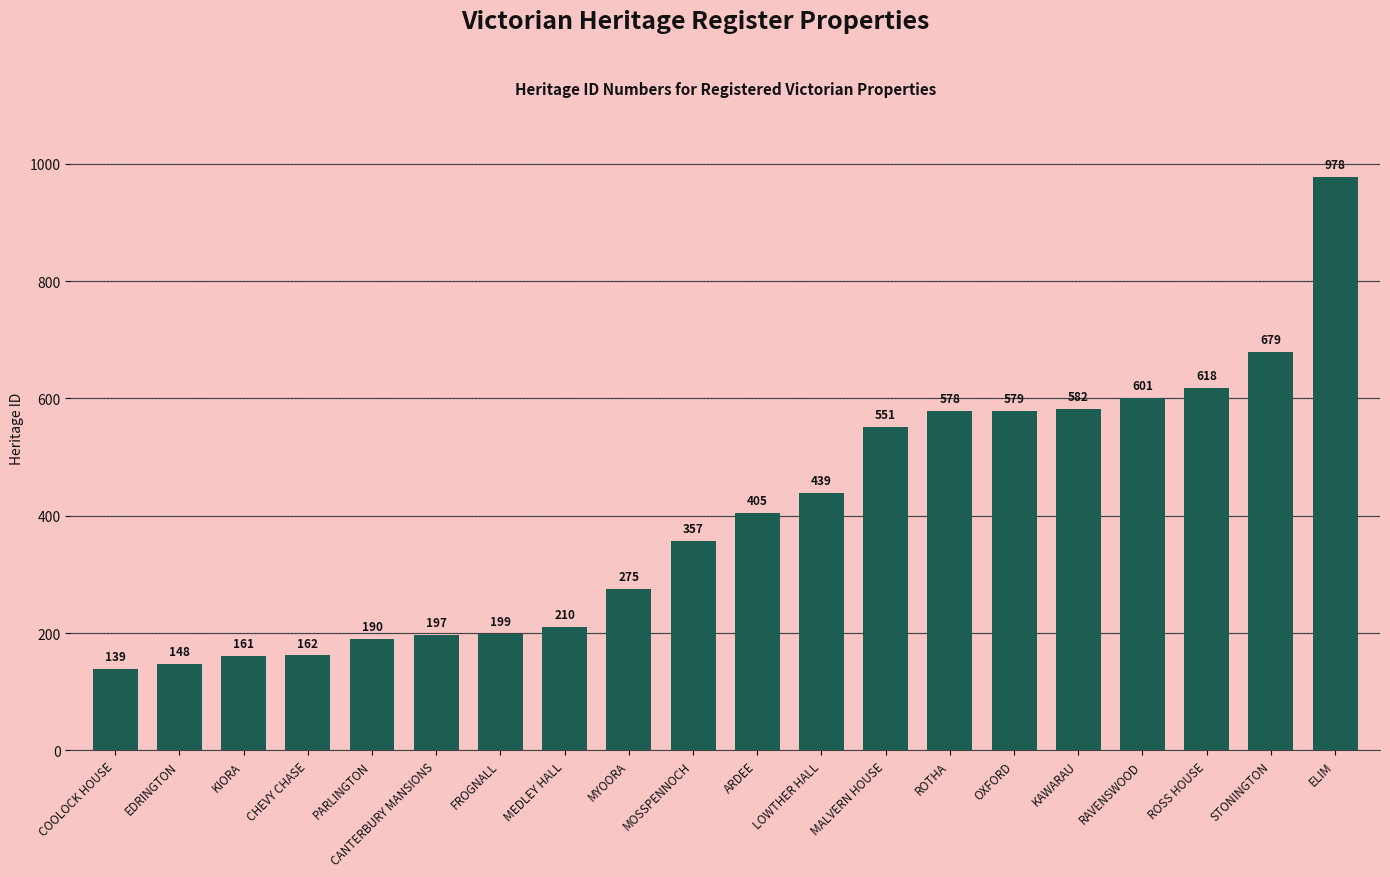

What is the difference between the maximum and minimum values?

839